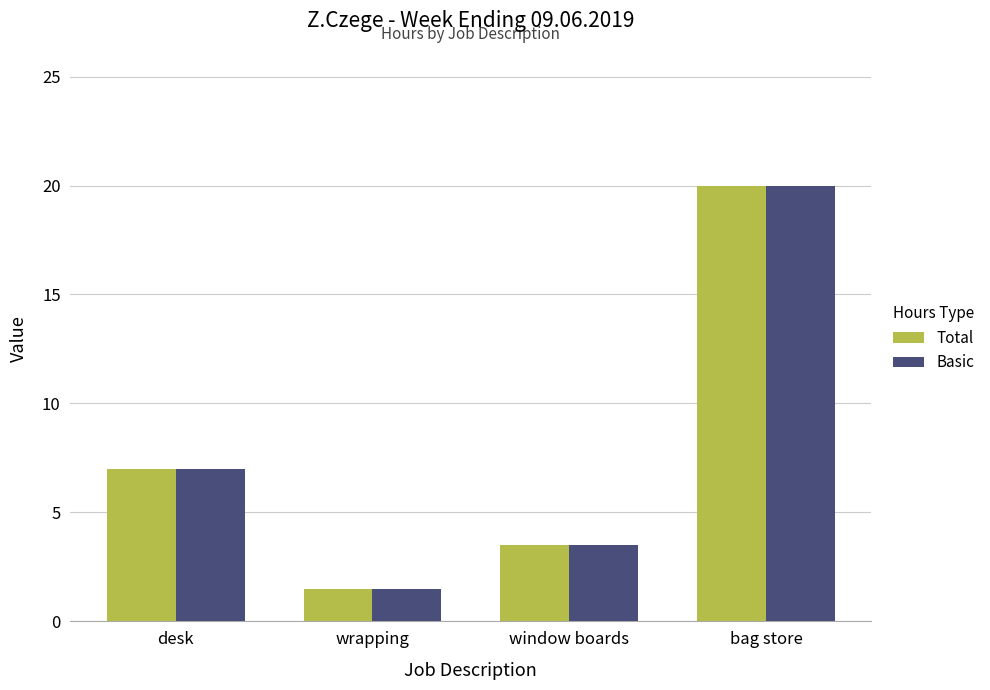

How many data points in Basic are less than 7?

2